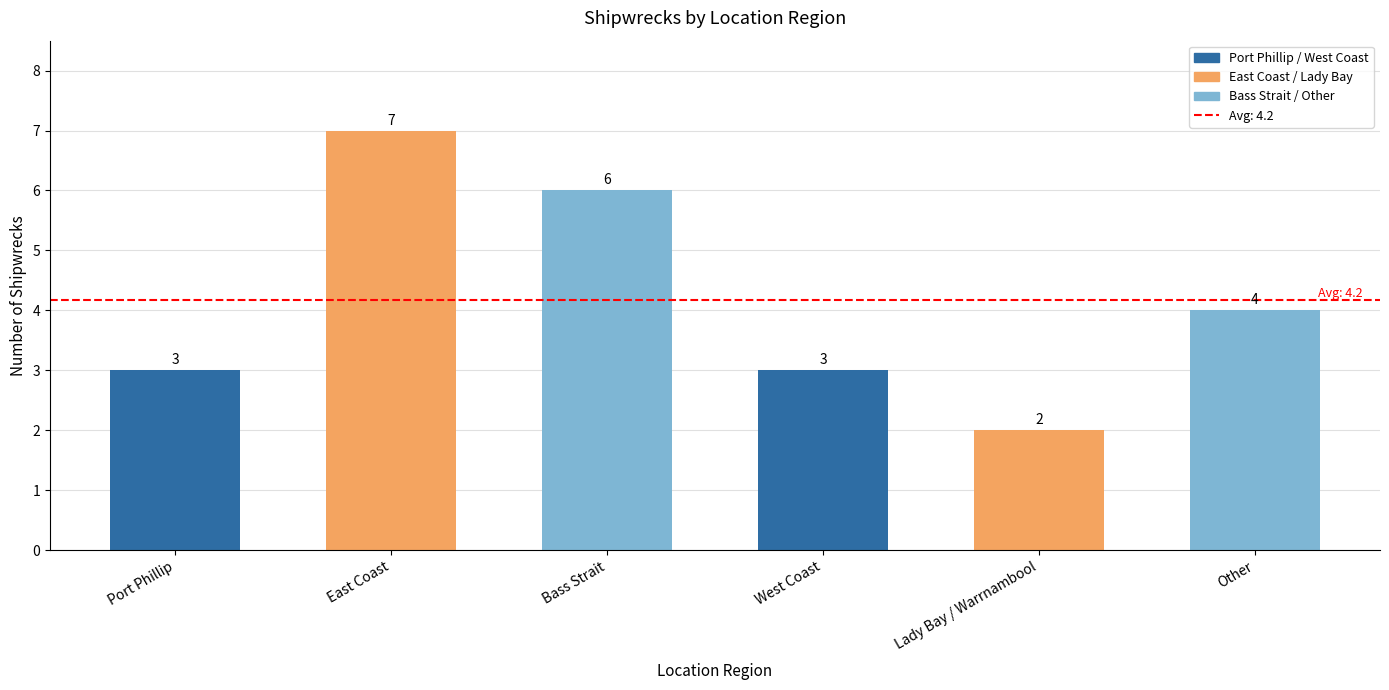

How many values are between 3 and 6?

4